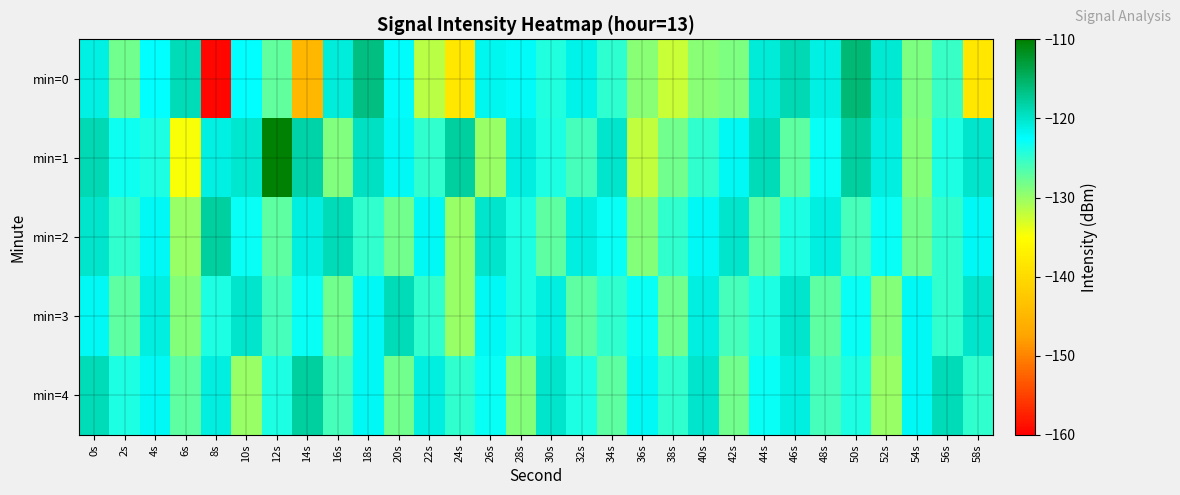

Rank the series by their maximum value, from highest to lowest.

min=1, min=0, min=2, min=4, min=3